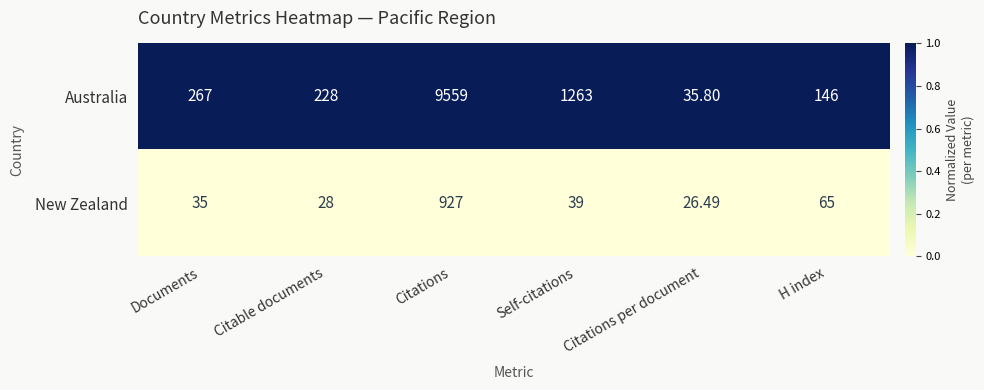

Which series has the largest total across all categories?

Australia